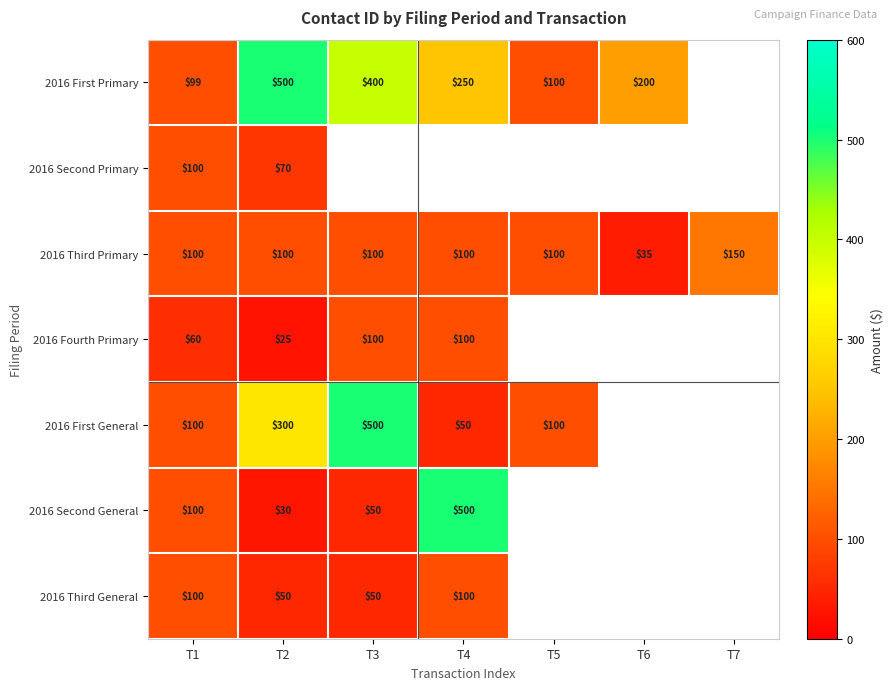

The 2016 Third Primary series shows 100 at T2. True or false?

True